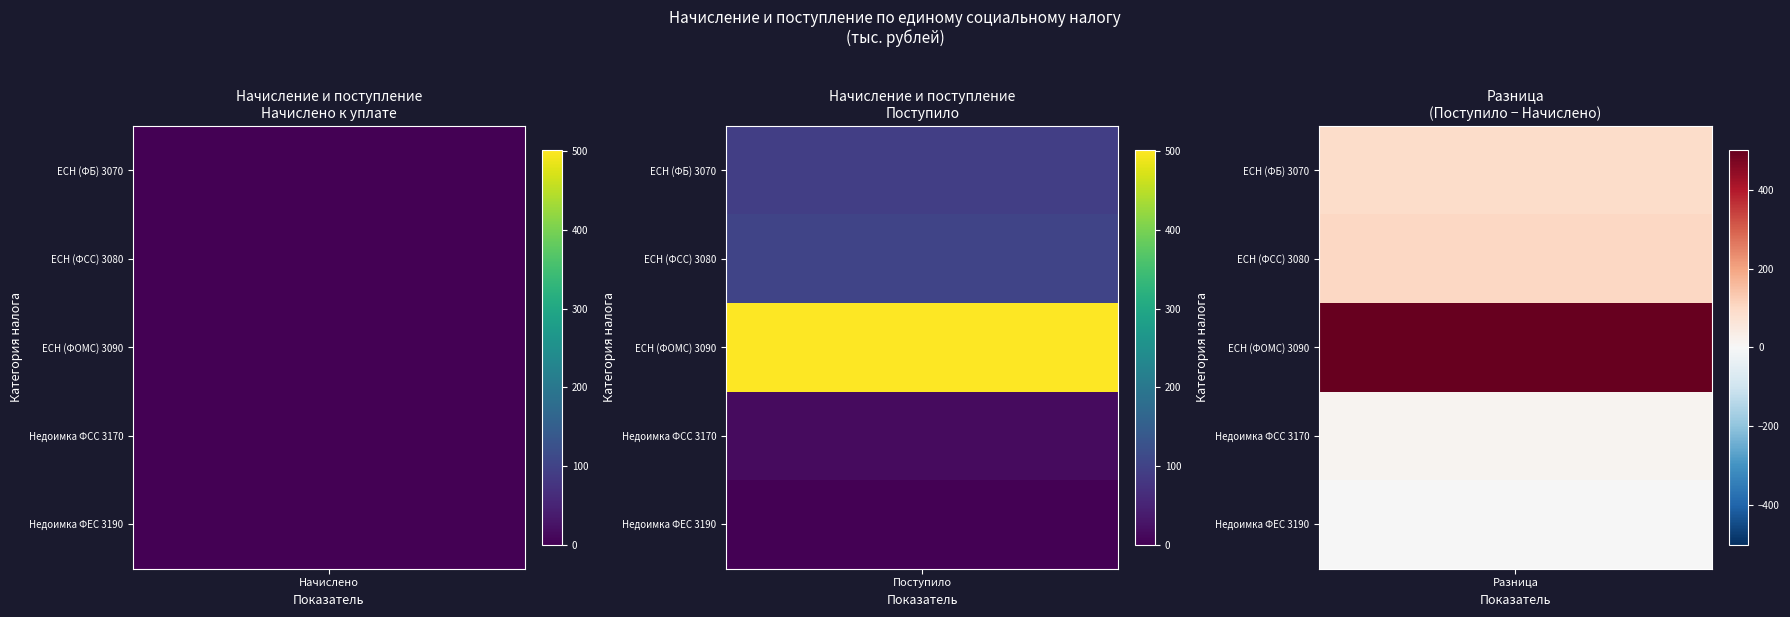

Reading left to right, extract all data points from this chart.

Единый соц. налог (ФБ): 0	93
Единый соц. налог (ФСС): 0	103
Единый соц. налог (ФФОМС/ТФОМС): 0	502
Недоимка пени взносы ФСС: 0	14
Недоимка пени взносы ФЕС: 0	-1